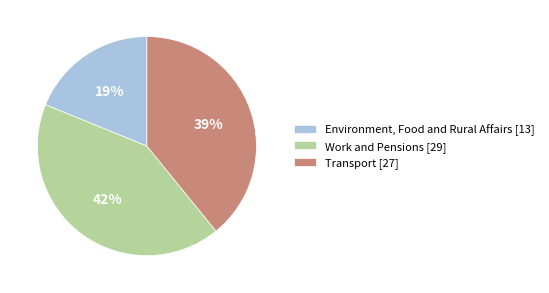

Combined, do Environment, Food and Rural Affairs [13] and Work and Pensions [29] account for over 50%?

Yes